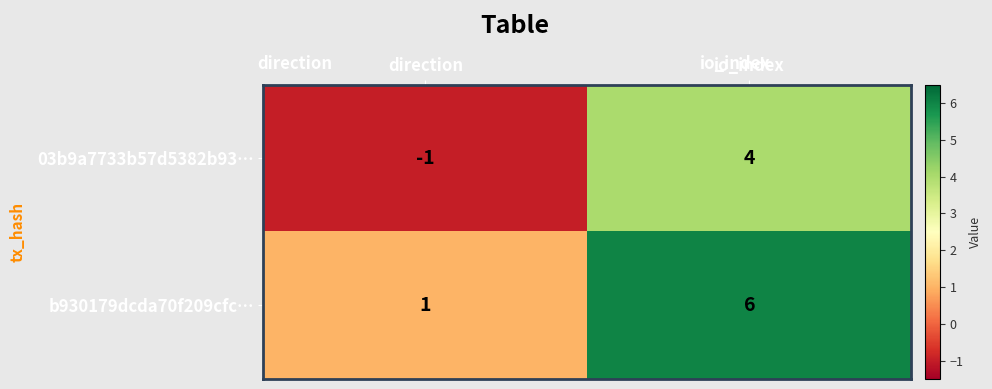

Reading left to right, transcribe all the data shown in this chart.

03b9a7733b57d5382b93…: direction=-1	io_index=4
b930179dcda70f209cfc…: direction=1	io_index=6